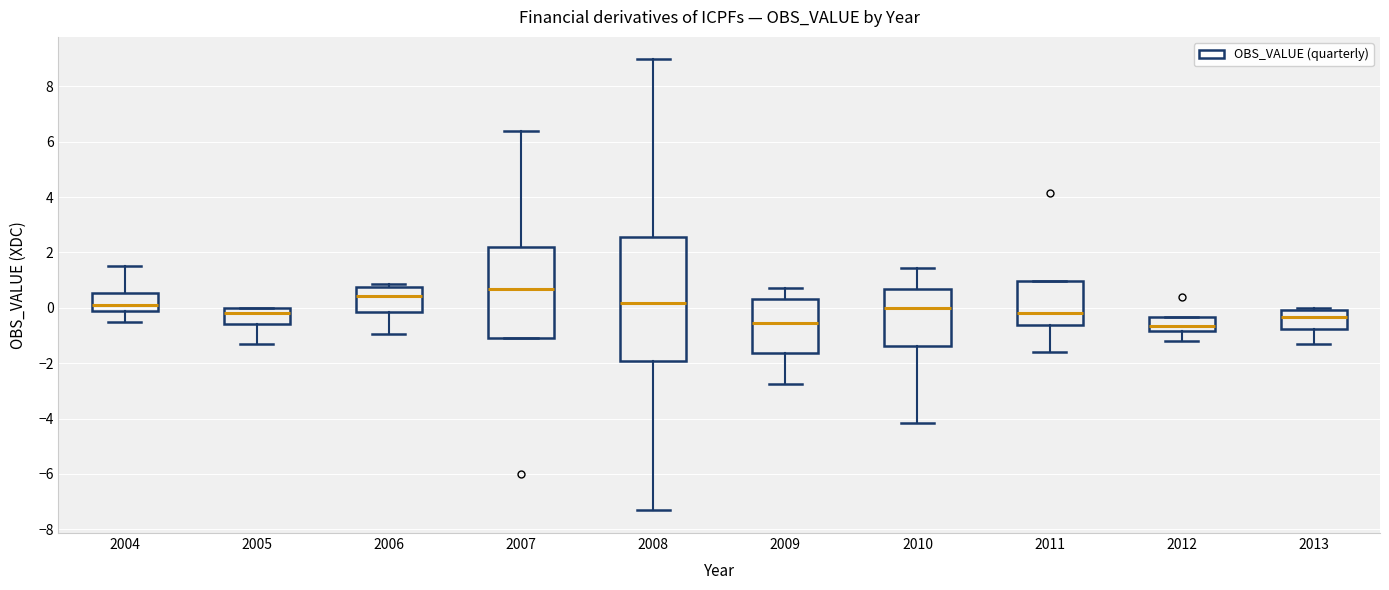

Reading left to right, read every box against the y-axis: the position of its median line, the range the box covers, and the ends of its whiskers. The values are not printed on the chart, so give them approximately, as read against the axis.

2004: median 0.2, box -0.2 to 0.6, whiskers -0.6 to 1.6
2005: median -0.2, box -0.6 to 0.0, whiskers -1.2 to 0.0
2006: median 0.4, box -0.2 to 0.8, whiskers -1.0 to 0.8 (just above the box's upper edge)
2007: median 0.6, box -1.0 to 2.2, whiskers -1.0 to 6.4
2008: median 0.2, box -2.0 to 2.6, whiskers -7.4 to 9.0
2009: median -0.6, box -1.6 to 0.4, whiskers -2.8 to 0.8
2010: median 0.0, box -1.4 to 0.6, whiskers -4.2 to 1.4
2011: median -0.2, box -0.6 to 1.0, whiskers -1.6 to 1.0
2012: median -0.6, box -0.8 to -0.4, whiskers -1.2 to -0.4
2013: median -0.4, box -0.8 to 0.0, whiskers -1.2 to 0.0 (just above the box's upper edge)